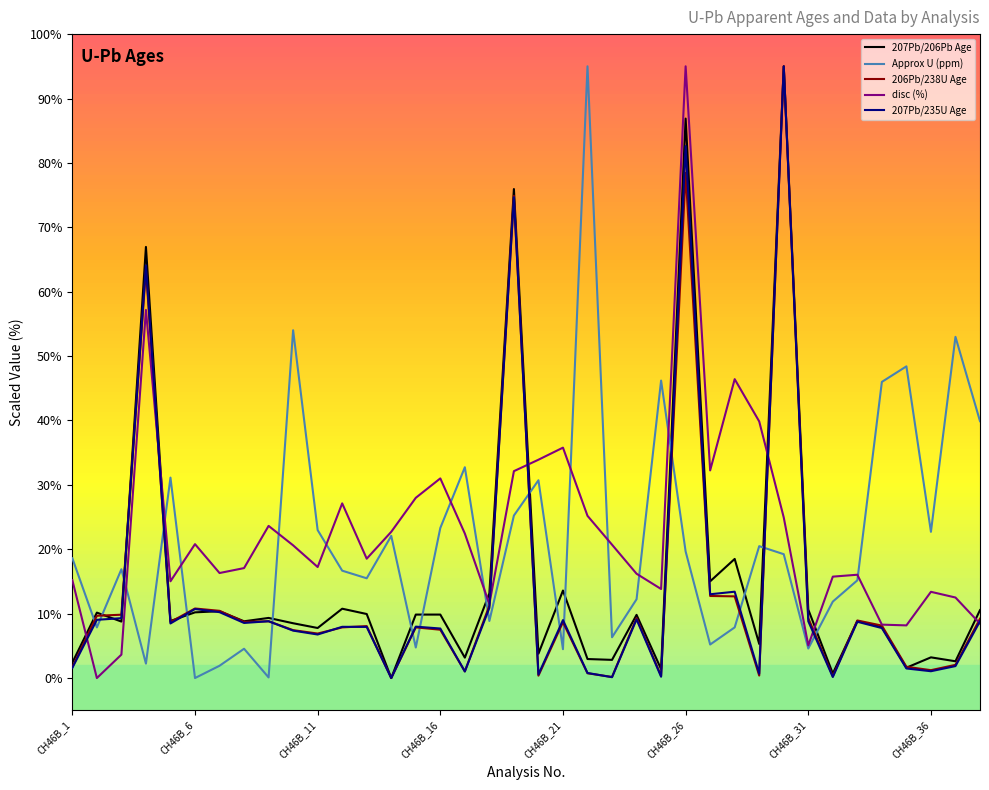

What are all the series names shown in the legend?

207Pb/206Pb Age, Approx U (ppm), 206Pb/238U Age, disc (%), 207Pb/235U Age